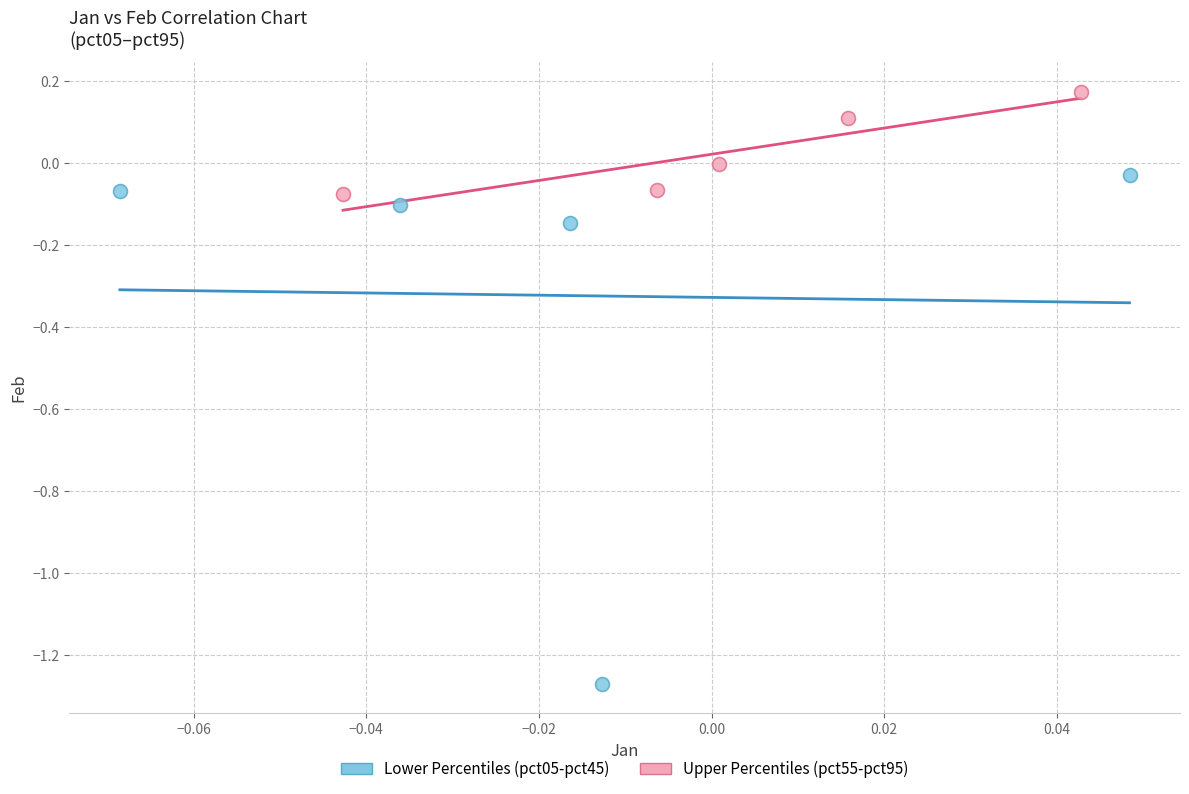

Which series contains the lowest Y value?

Lower Percentiles (pct05-pct45)